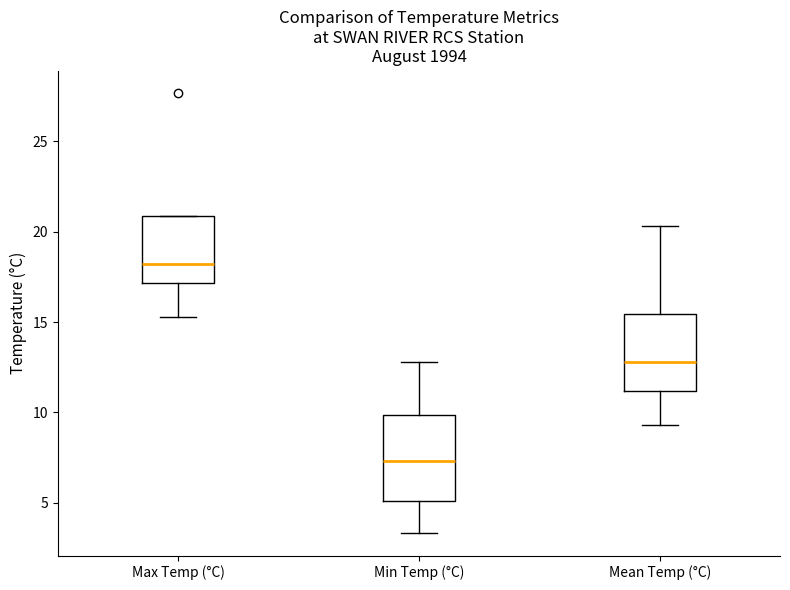

Which box is the tallest, from its lower edge to its upper edge?

Min Temp (°C)